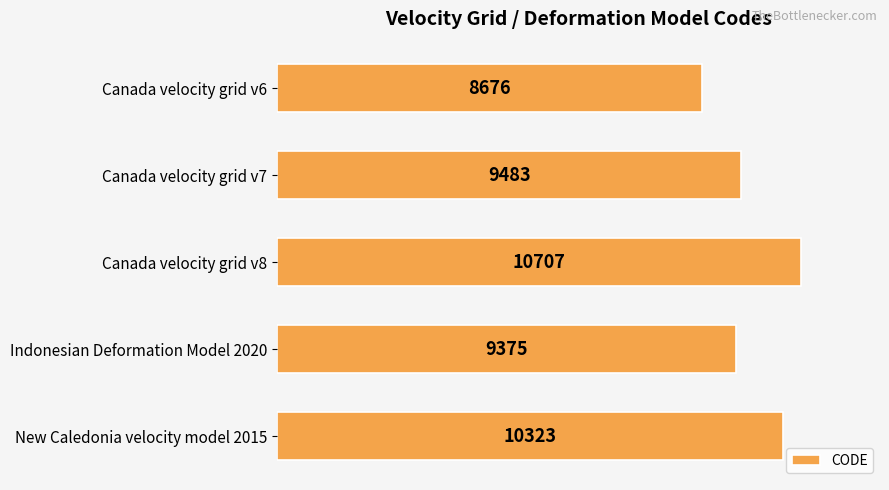

Rank the categories by value from highest to lowest.

Canada velocity grid v8, New Caledonia velocity model 2015, Canada velocity grid v7, Indonesian Deformation Model 2020, Canada velocity grid v6